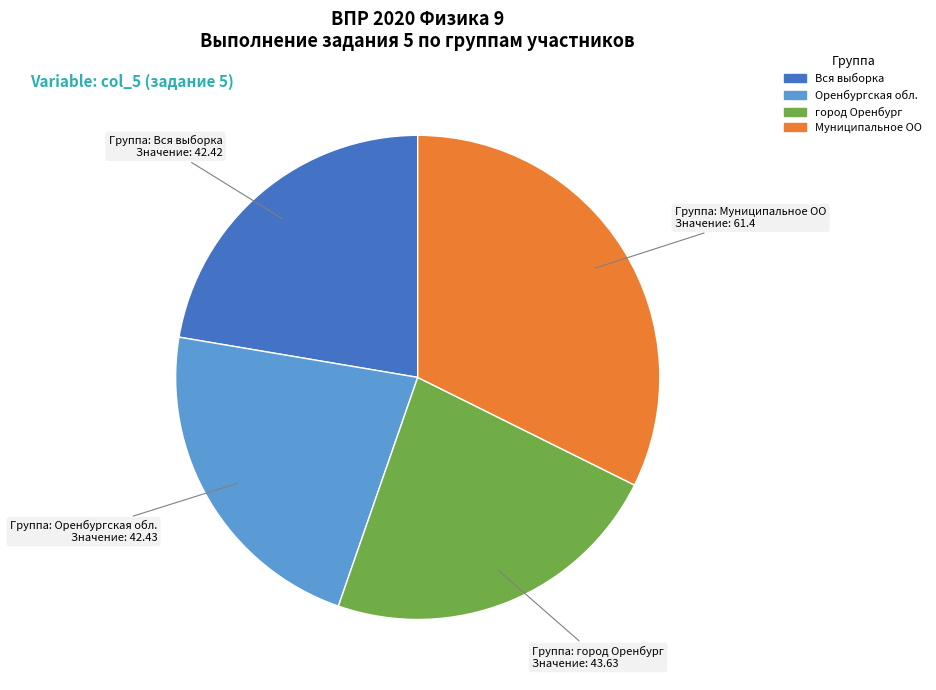

How many segments does this pie chart have?

4